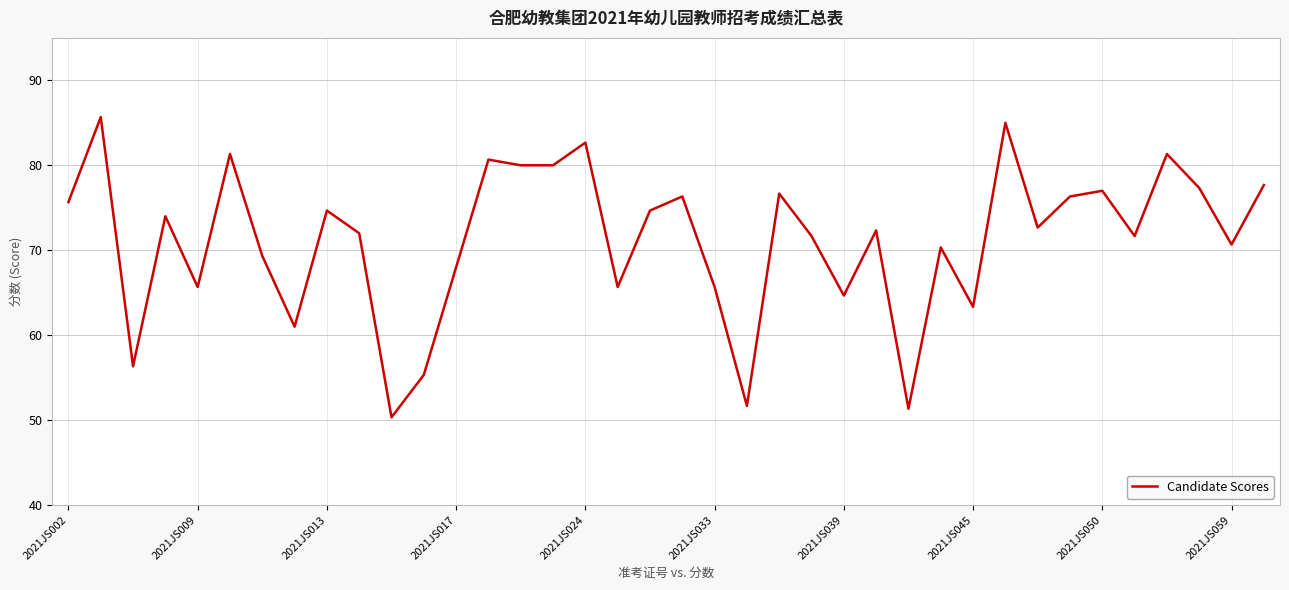

How many series are shown in this chart?

1